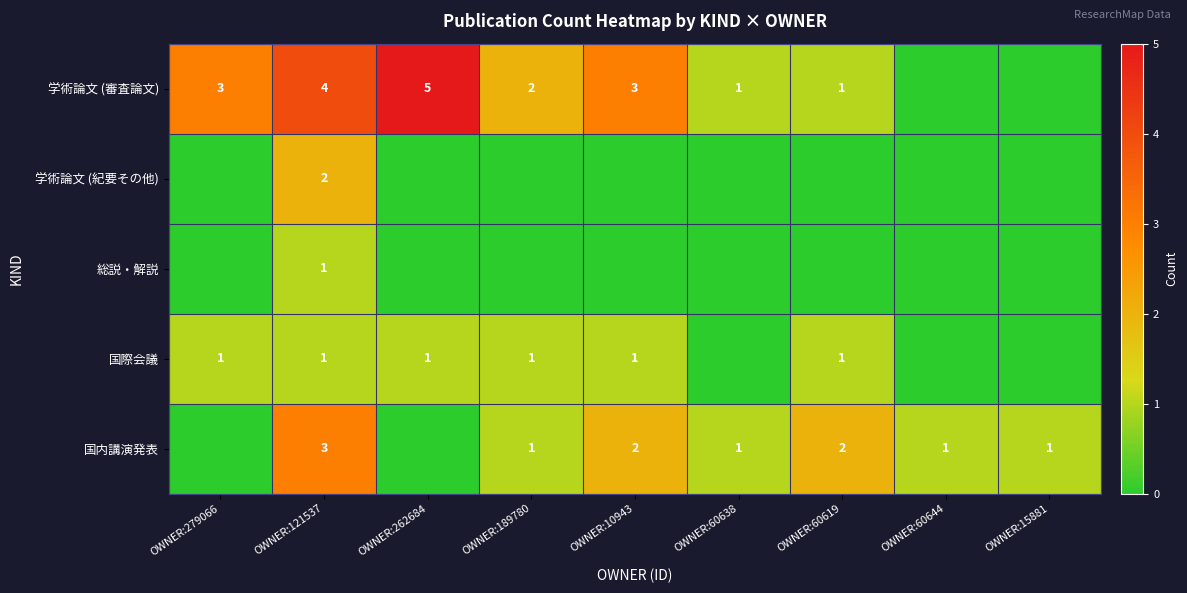

Is it true that 学術論文 (審査論文) equals 3 at OWNER:279066?

True